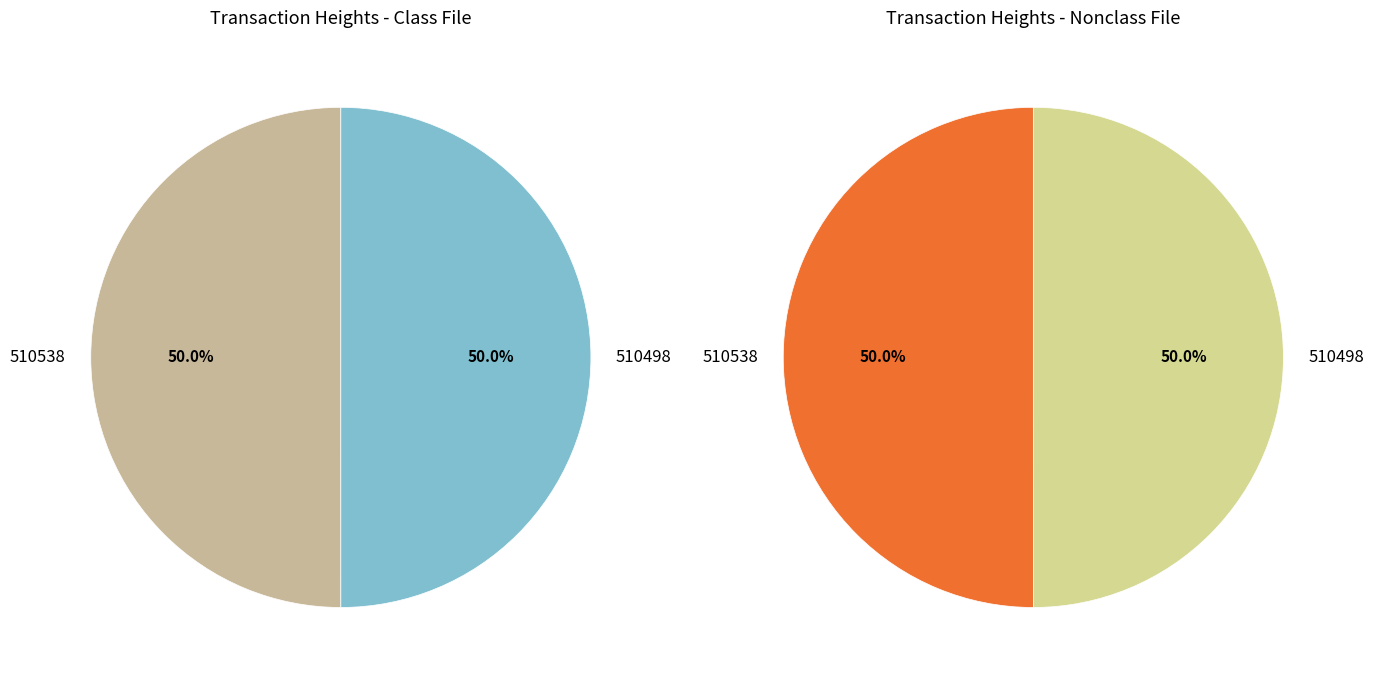

True or false: 510538 accounts for 50% of the total.

True